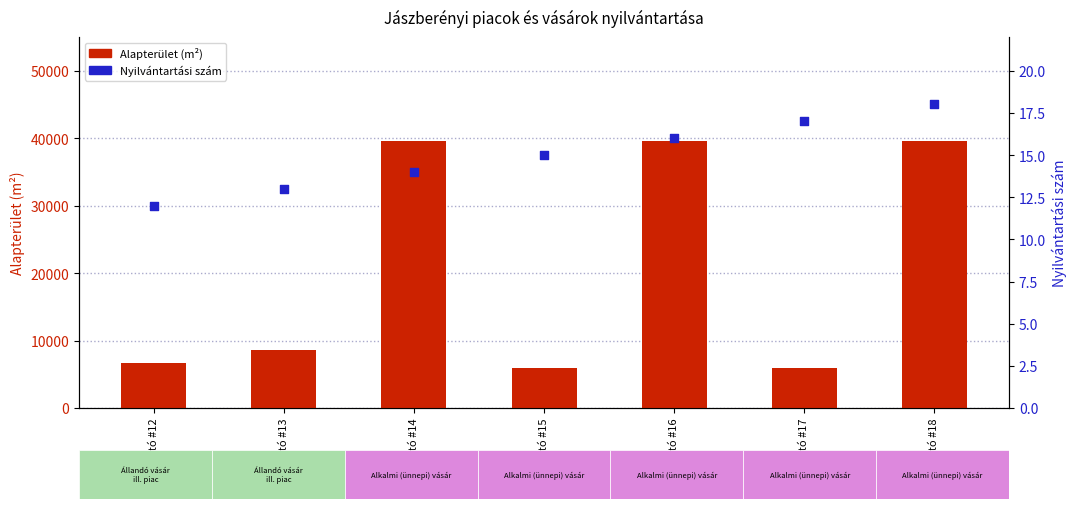

Which series contains the highest Y value?

Alapterület (m²)